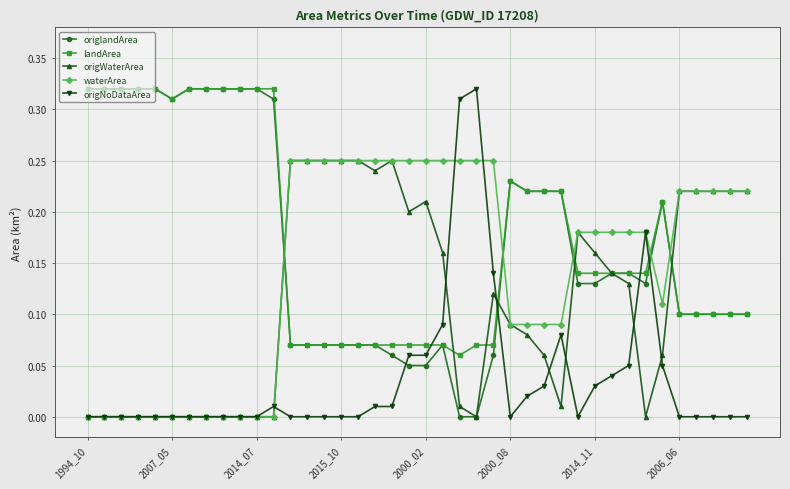

How many intersections are there between waterArea and landArea?

5